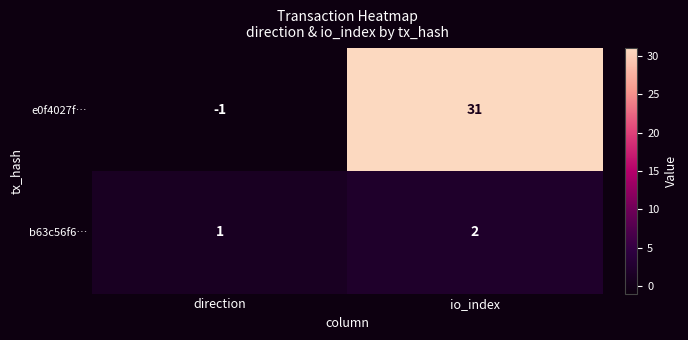

What is the average value of the e0f4027f… series?

15